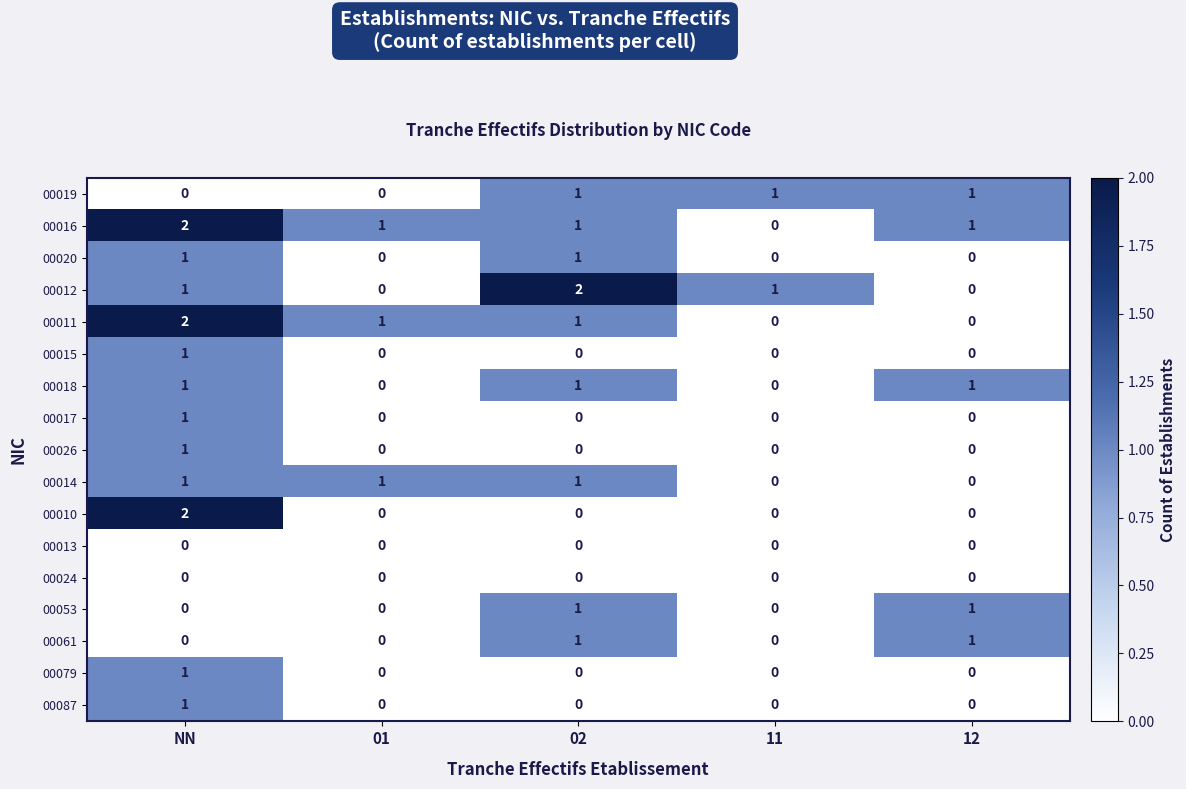

Between NN and 01, which series saw the biggest shift?

00010